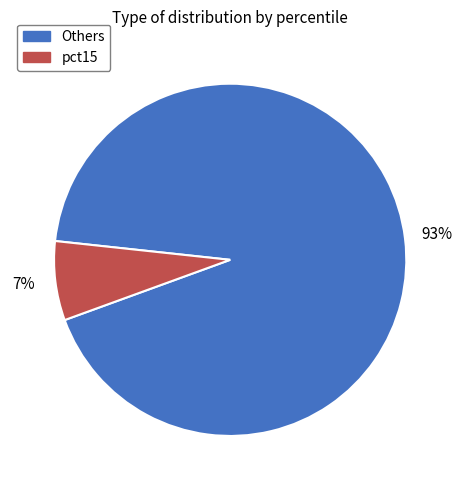

To the nearest percent, what is the average slice percentage?

50%